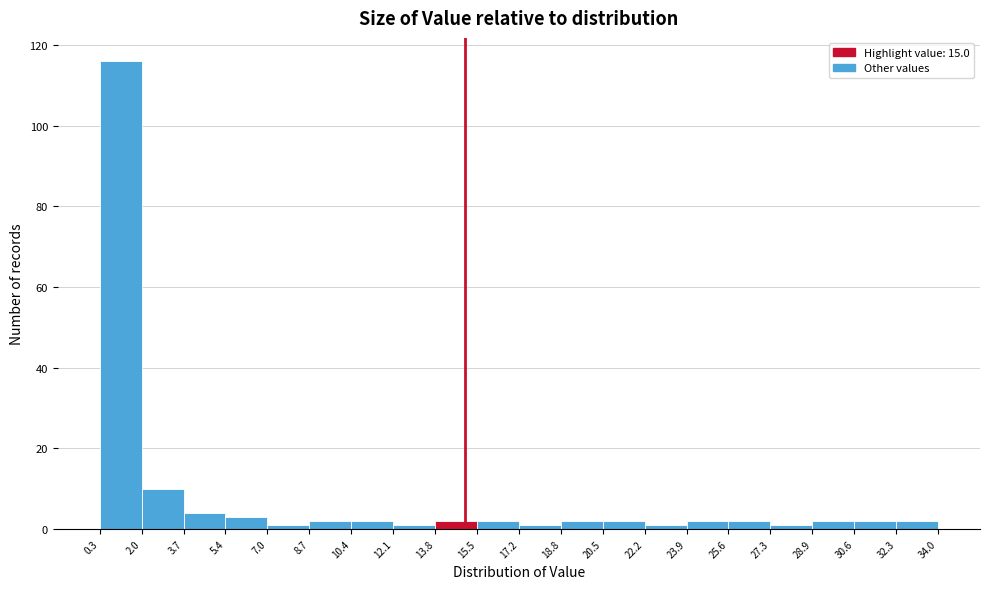

Reading left to right, transcribe this chart: for each bar, give the range it covers on the x-axis and its height. The values are not printed on the chart, so give them approximately, as read against the axis.

0.3 to 2.0: 116
2.0 to 3.7: 10
3.7 to 5.4: 4
5.4 to 7.0: 4
7.0 to 8.7: under 2
8.7 to 10.4: 2
10.4 to 12.1: 2
12.1 to 13.8: under 2
13.8 to 15.5: 2
15.5 to 17.2: 2
17.2 to 18.8: under 2
18.8 to 20.5: 2
20.5 to 22.2: 2
22.2 to 23.9: under 2
23.9 to 25.6: 2
25.6 to 27.3: 2
27.3 to 28.9: under 2
28.9 to 30.6: 2
30.6 to 32.3: 2
32.3 to 34.0: 2